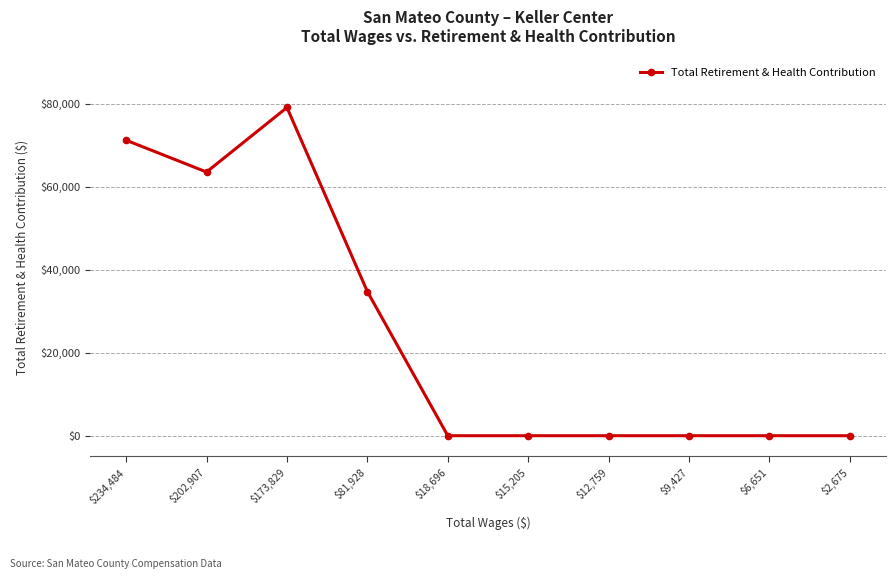

What is the sum of the values at $81,928 and $2,675?

34751